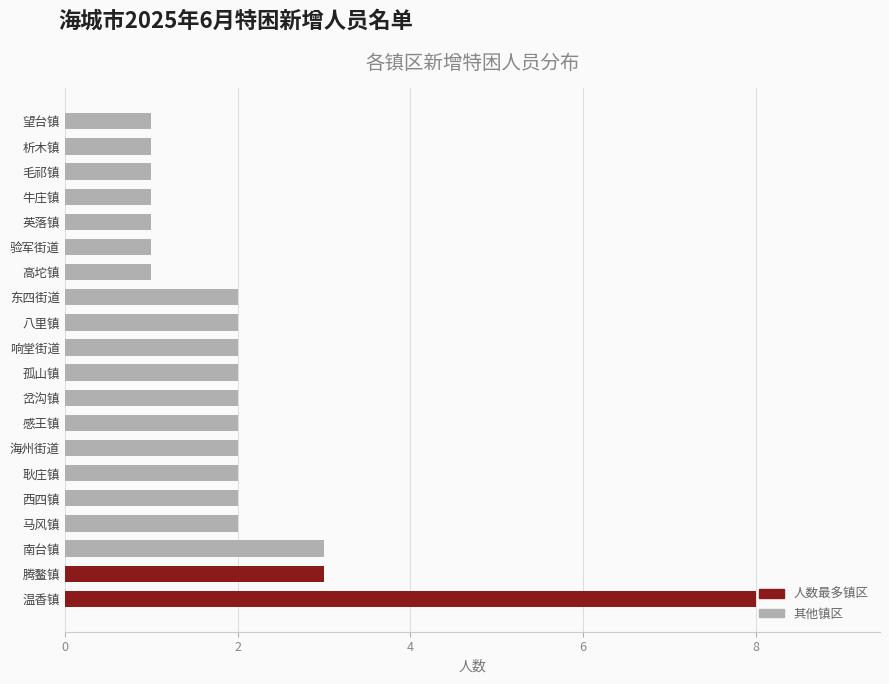

How many data points does each series have?

20